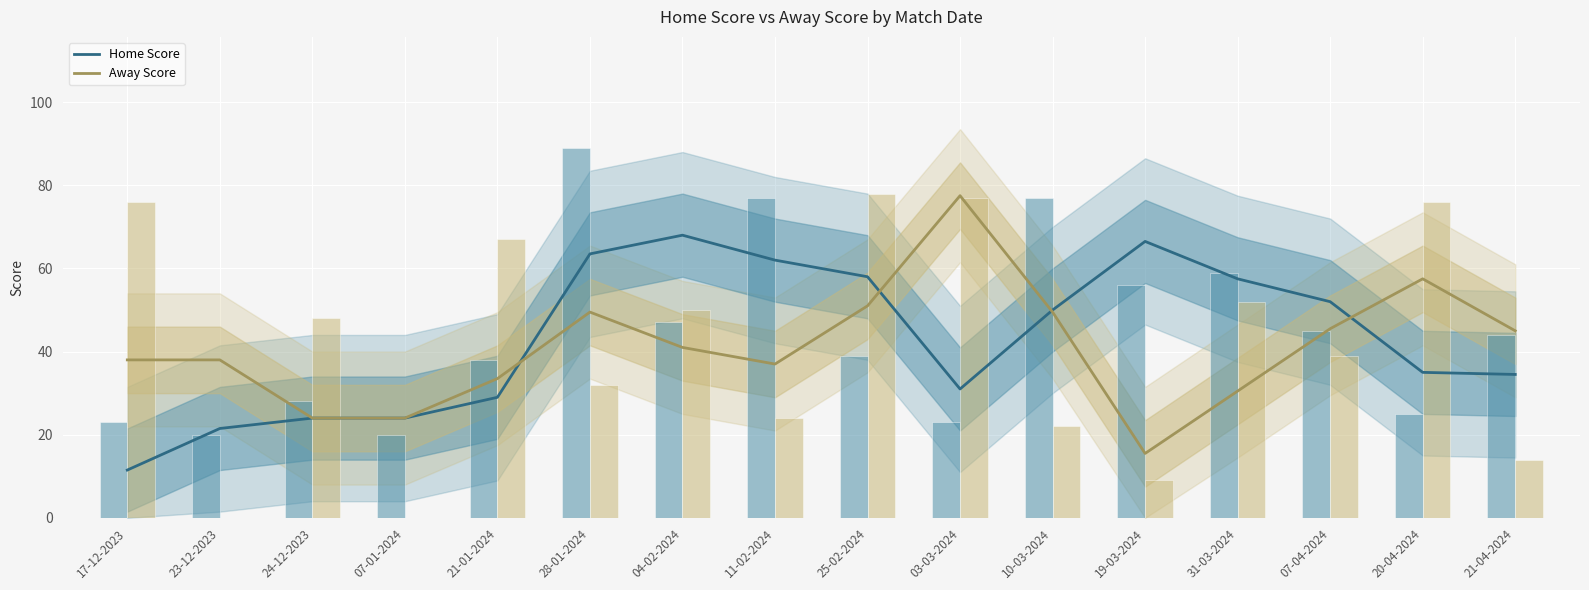

List the labels in order of Away Score value, smallest first.

19-03-2024, 24-12-2023, 07-01-2024, 31-03-2024, 21-01-2024, 11-02-2024, 17-12-2023, 23-12-2023, 04-02-2024, 21-04-2024, 07-04-2024, 28-01-2024, 10-03-2024, 25-02-2024, 20-04-2024, 03-03-2024